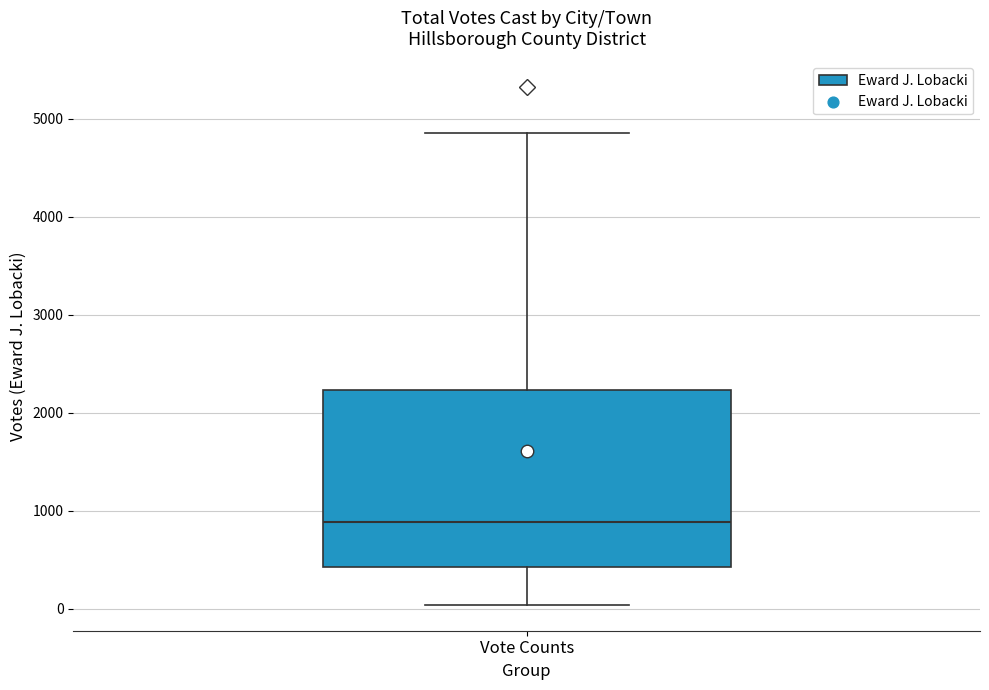

Read this box plot against the y-axis: the position of the median line, the range covered by the box, and the ends of both whiskers. The values are not printed on the chart, so give them approximately, as read against the axis.

median 900, box 400 to 2200, whiskers 0 to 4900